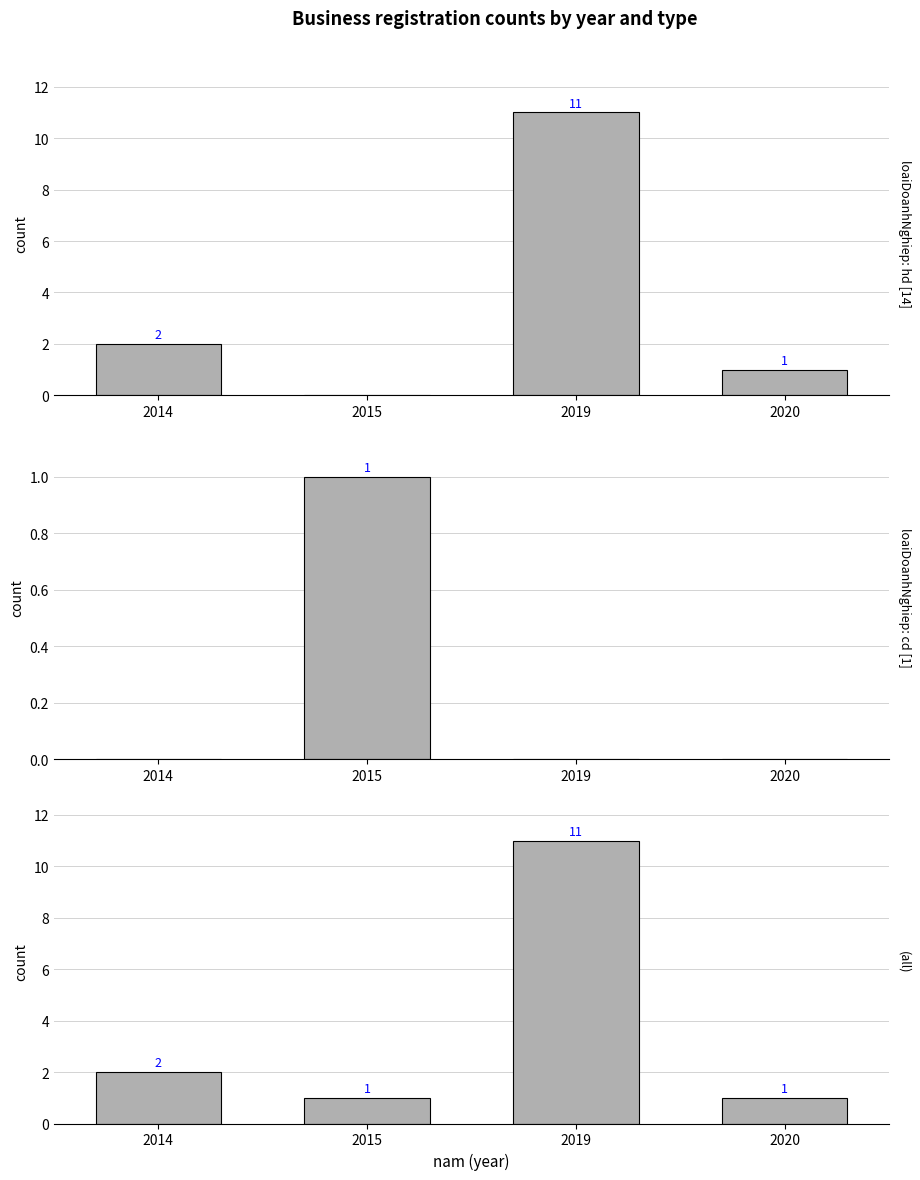

What is the sum of all all values?

15